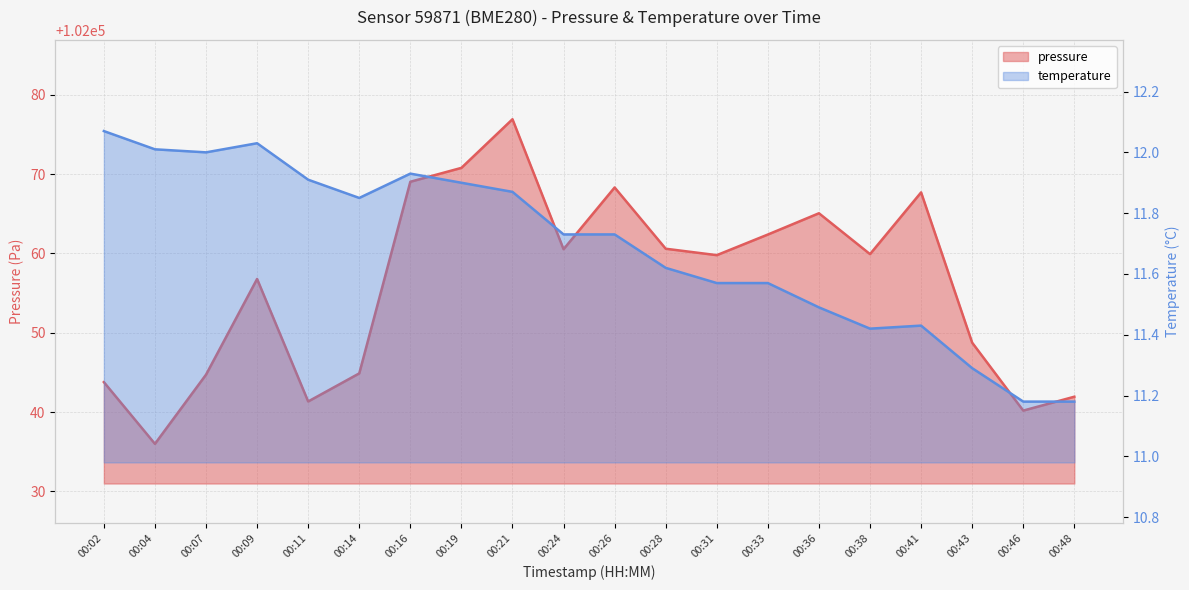

Reading left to right, transcribe all the data shown in this chart.

pressure: 00:02=102043.8	00:04=102036.0	00:07=102044.7	00:09=102056.8	00:11=102041.3	00:14=102044.9	00:16=102069.0	00:19=102070.8	00:21=102076.9	00:24=102060.5	00:26=102068.3	00:28=102060.6	00:31=102059.8	00:33=102062.4	00:36=102065.1	00:38=102059.9	00:41=102067.7	00:43=102048.8	00:46=102040.2	00:48=102041.9
temperature: 00:02=12.1	00:04=12.0	00:07=12.0	00:09=12.0	00:11=11.9	00:14=11.8	00:16=11.9	00:19=11.9	00:21=11.9	00:24=11.7	00:26=11.7	00:28=11.6	00:31=11.6	00:33=11.6	00:36=11.5	00:38=11.4	00:41=11.4	00:43=11.3	00:46=11.2	00:48=11.2